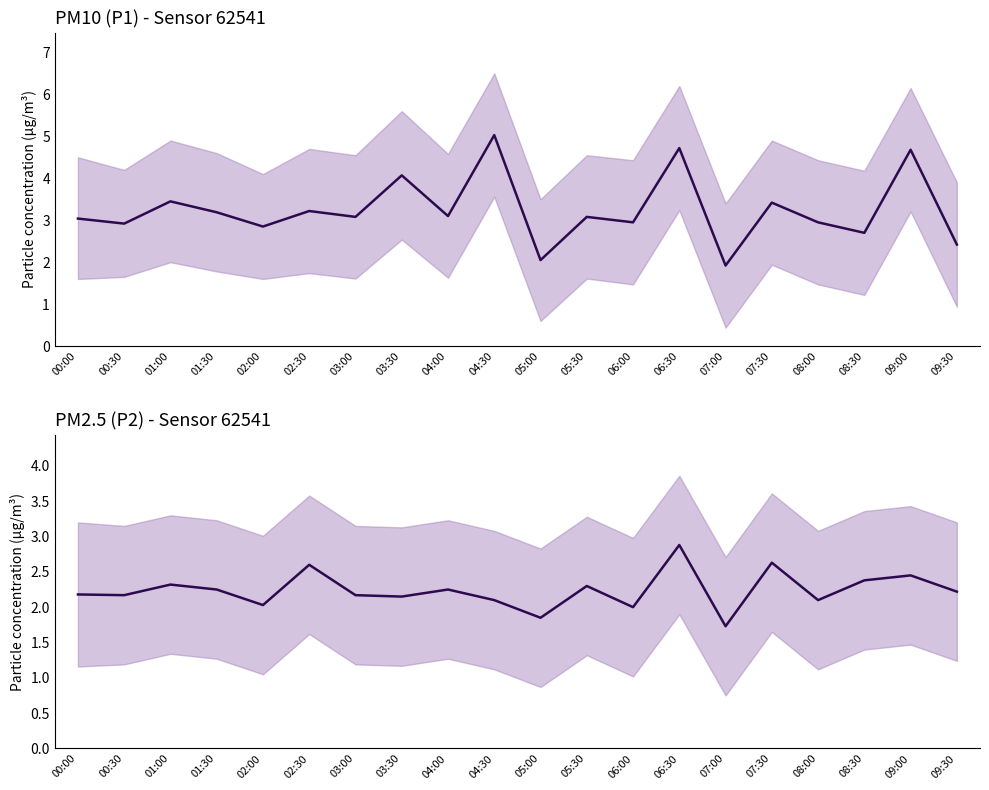

What is the difference between the maximum and minimum values in the P1 series?

3.1